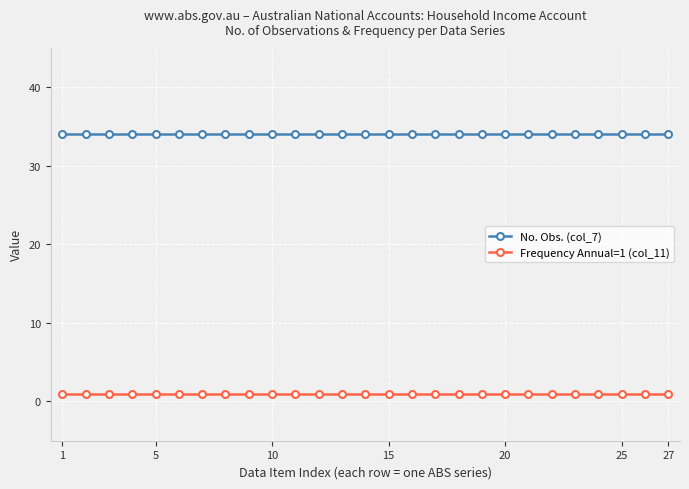

What is the minimum value shown in the chart?

1